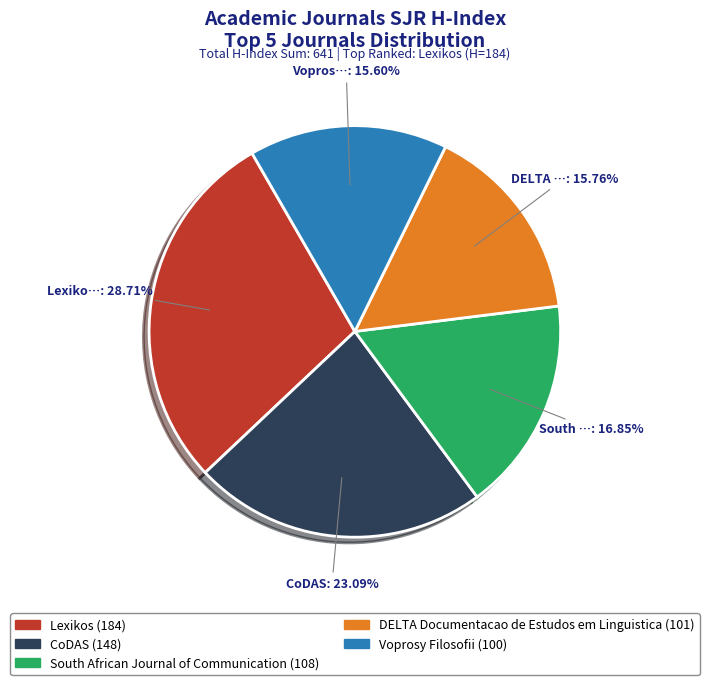

How many segments does this pie chart have?

5